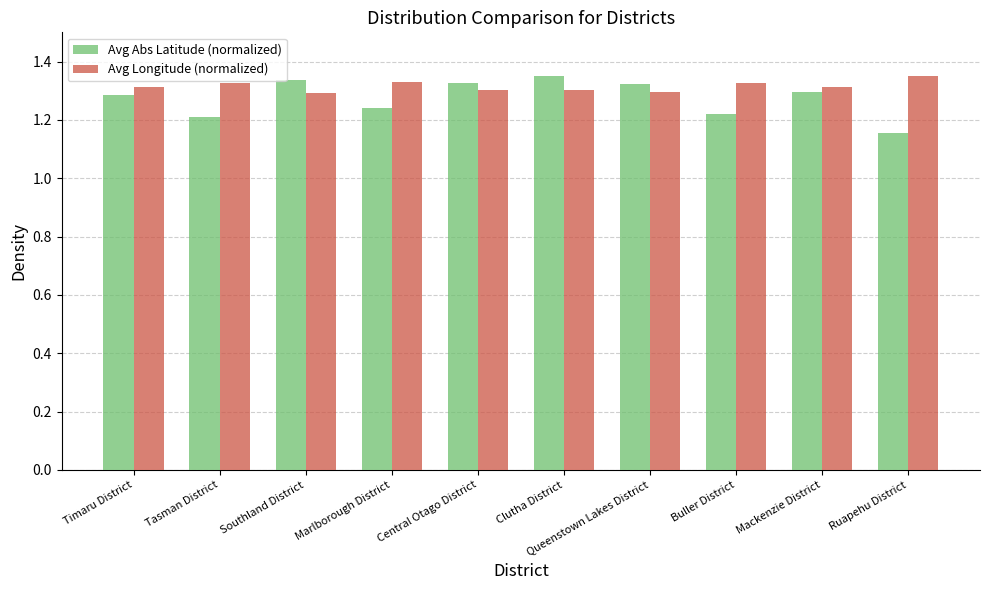

How many bars are there in each group?

2